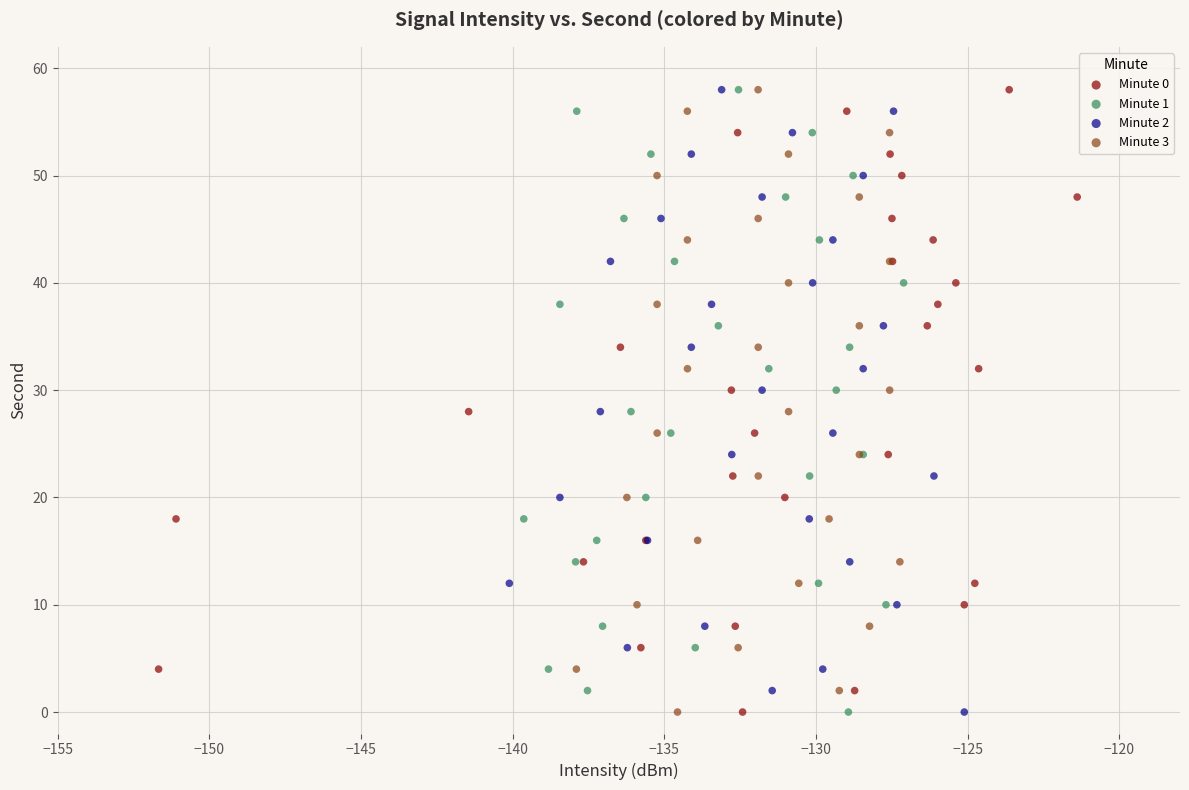

What are all the series names shown in the legend?

Minute 0, Minute 1, Minute 2, Minute 3